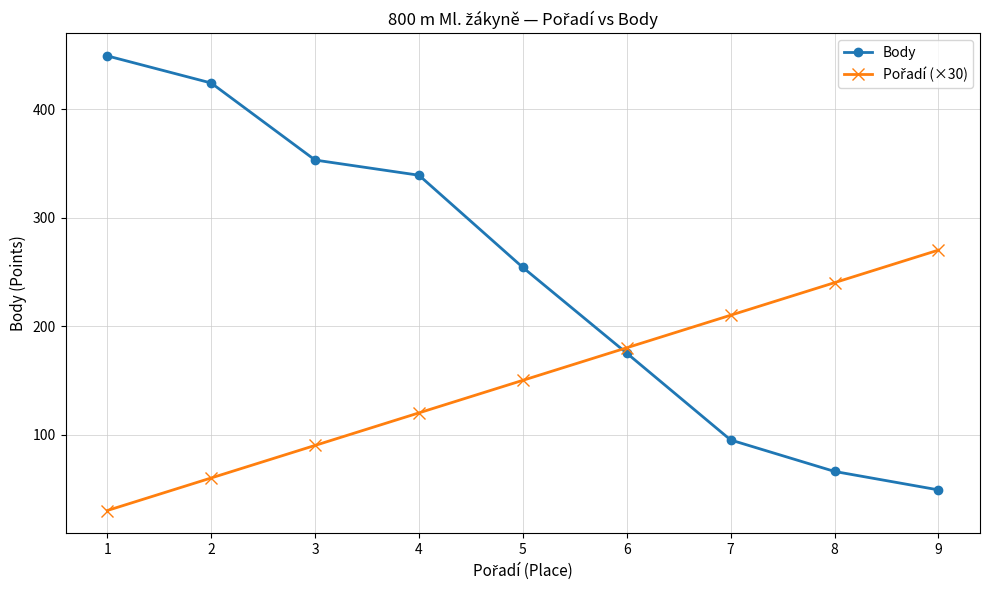

What is the total value across all series at 1?

479